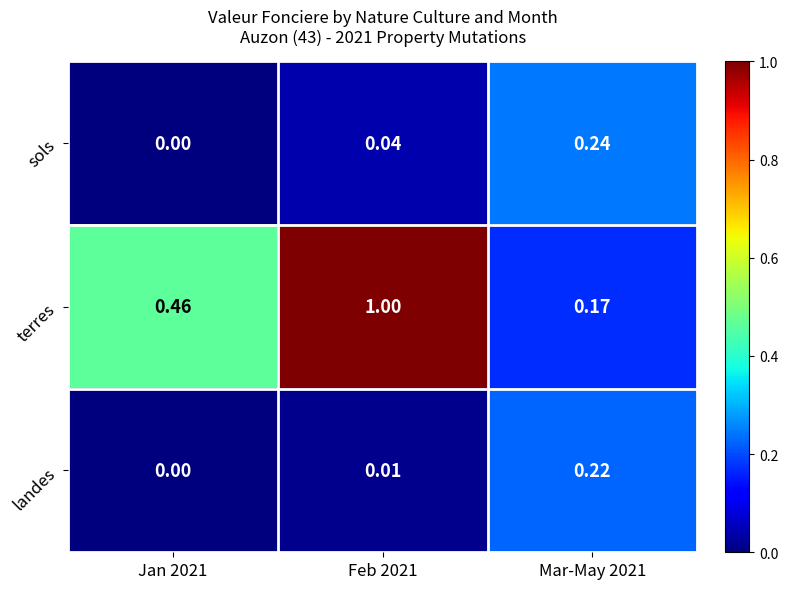

Rank the series at Mar-May 2021 from highest to lowest value.

sols, landes, terres